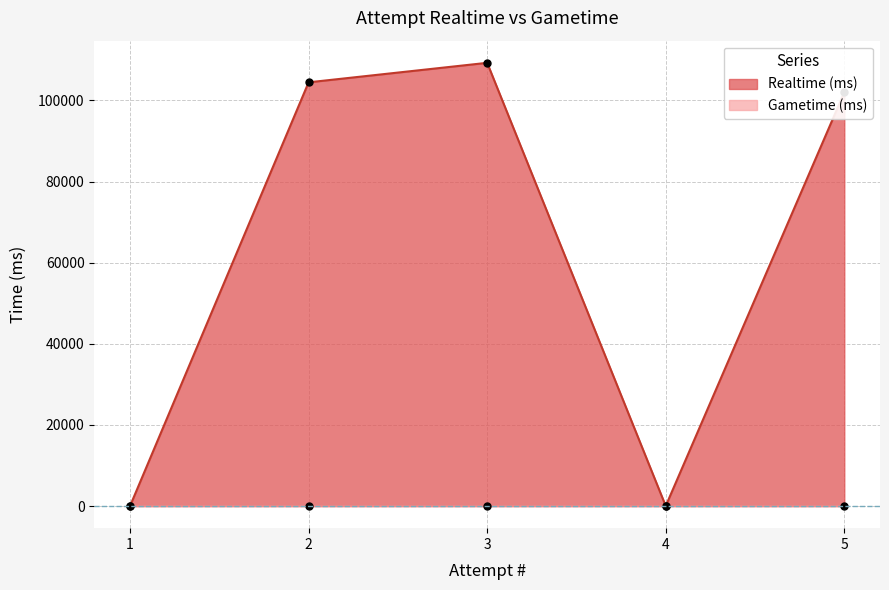

Reading left to right, list all the values displayed in this chart.

5=101989	4=0	3=109259	2=104452	1=0